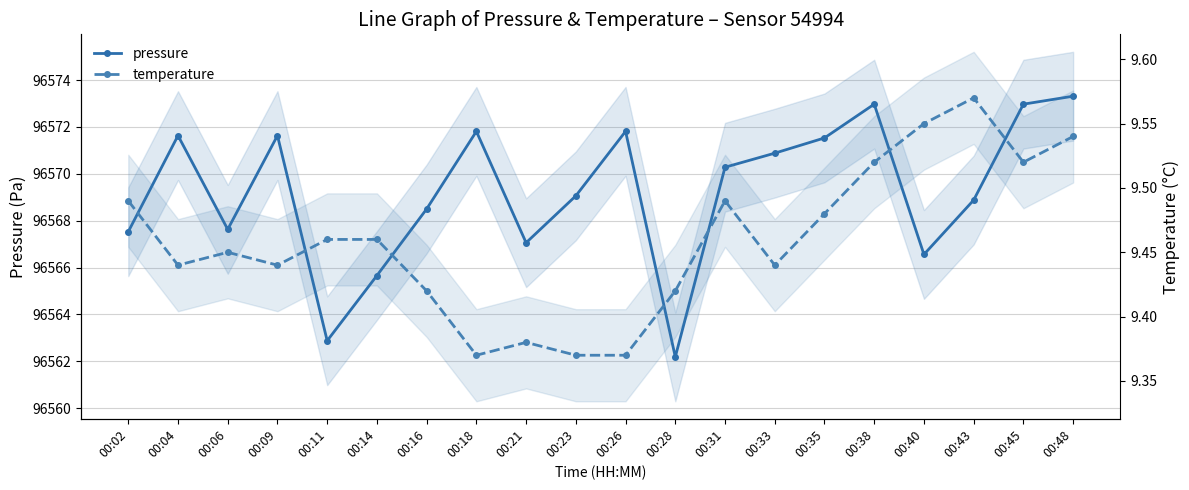

True or false: temperature and pressure intersect in this chart.

False